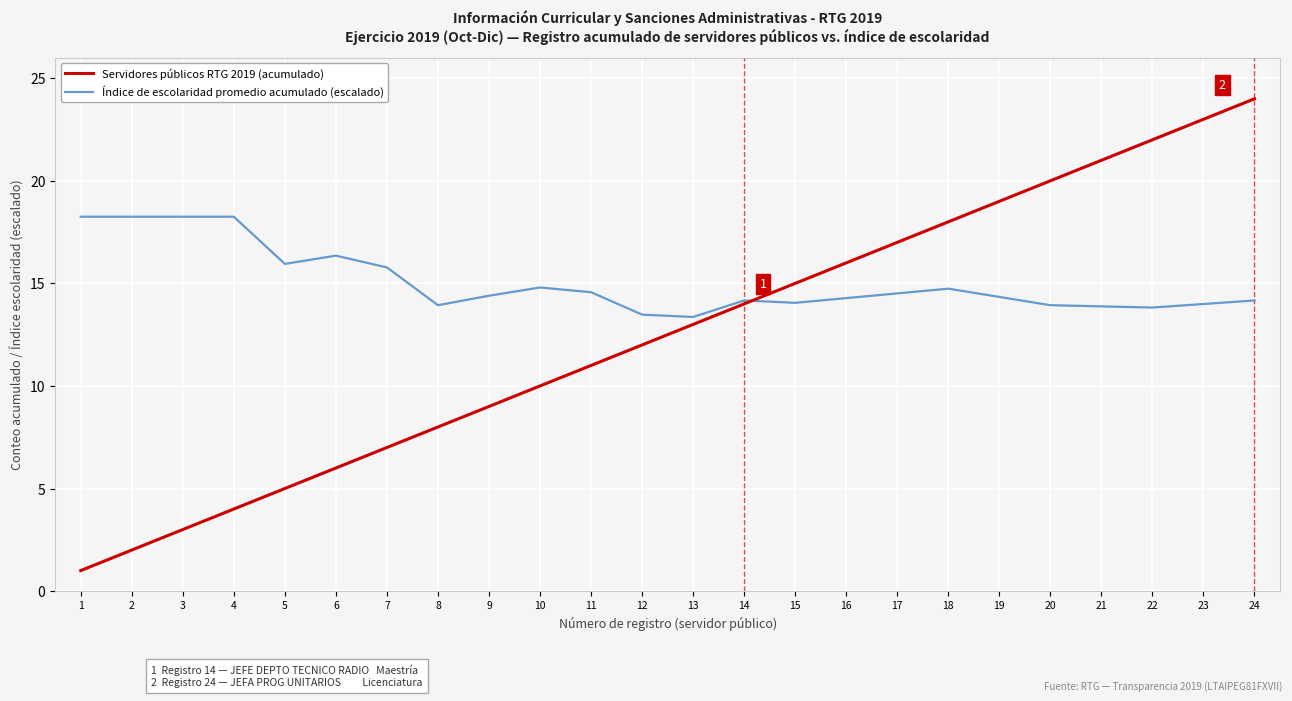

Between 13 and 15, which series saw the biggest shift?

Servidores públicos RTG 2019 (acumulado)